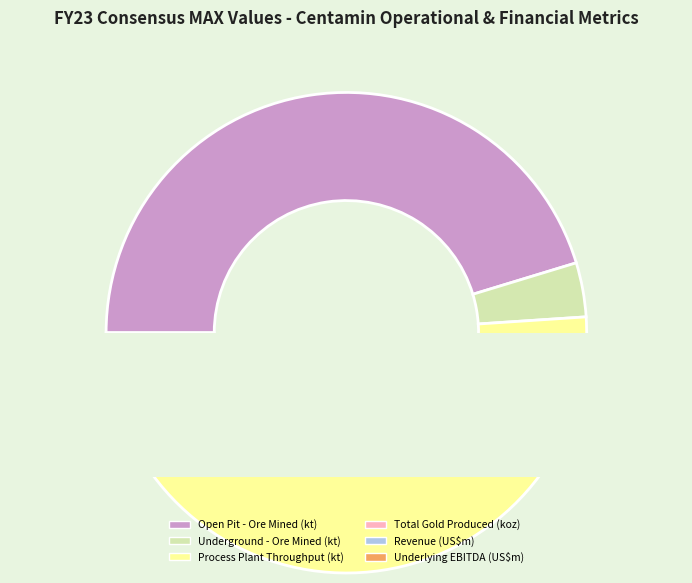

To the nearest percent, what is the combined percentage of Total Gold Produced (koz) and Underground - Ore Mined (kt)?

5%